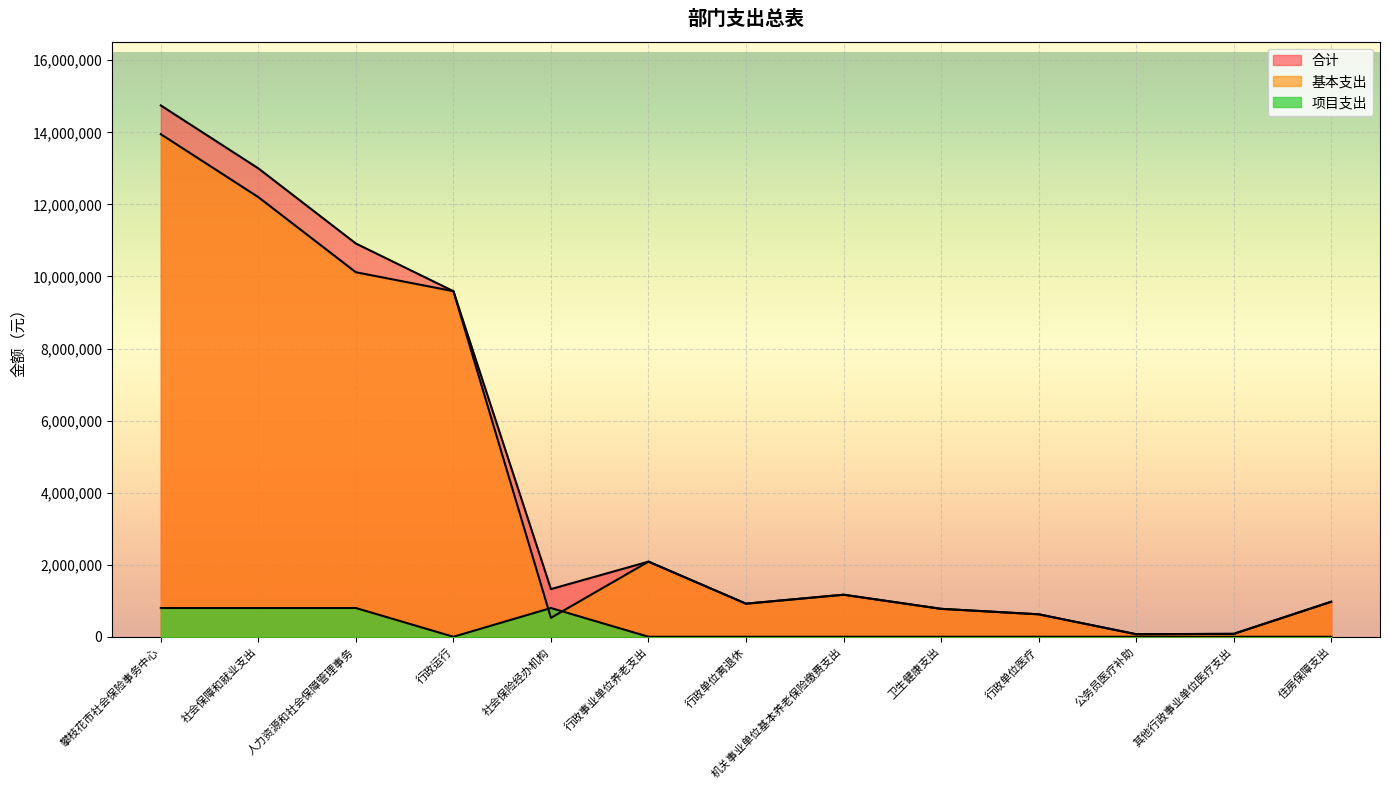

Is it true that 基本支出 equals 97362.8 at 公务员医疗补助?

False